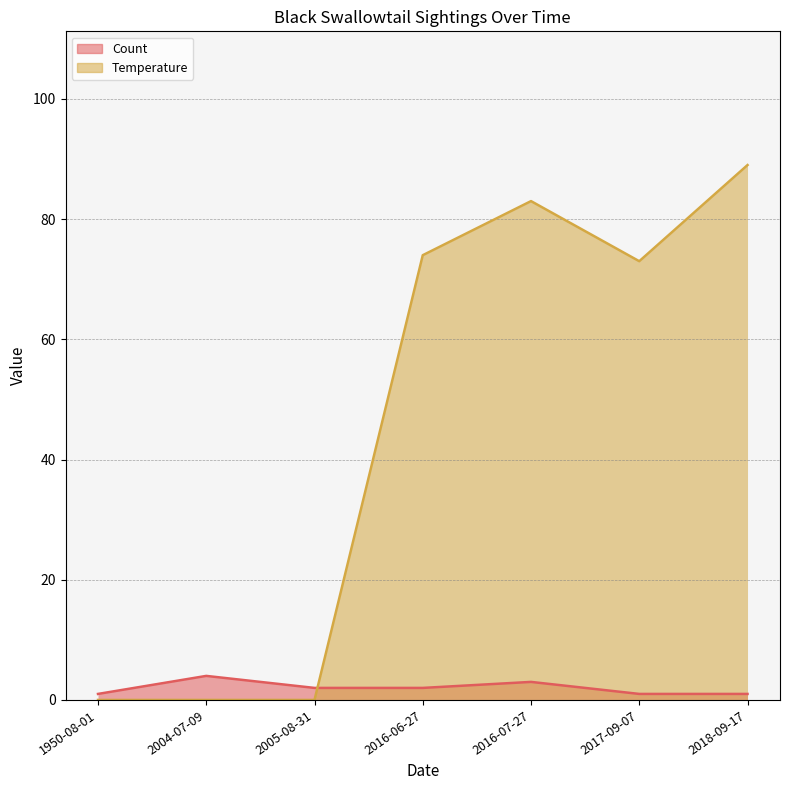

The value of Temperature at 2004-07-09 is 0. True or false?

True